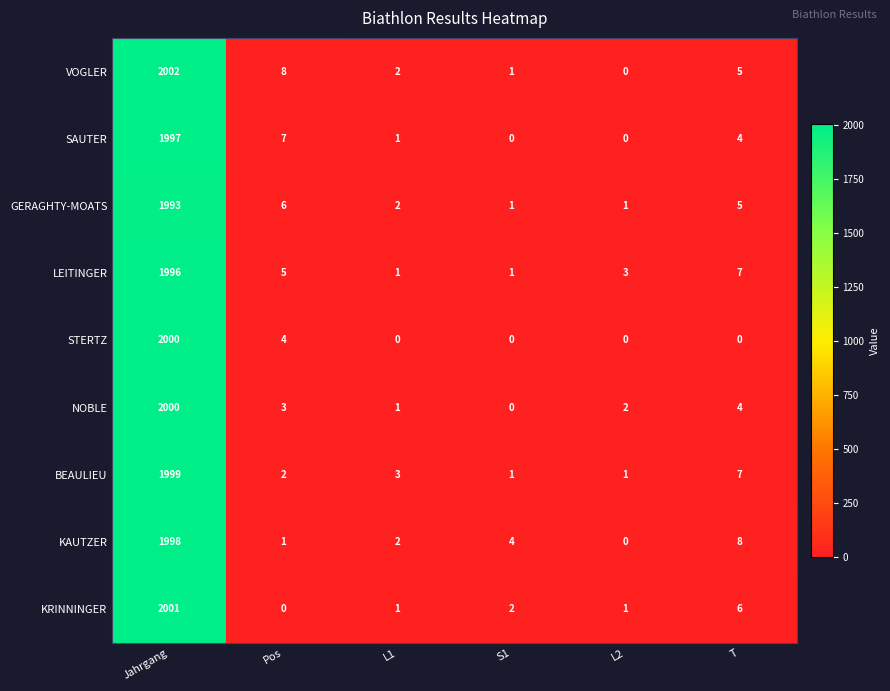

Between S1 and L2, which series saw the biggest shift?

KAUTZER